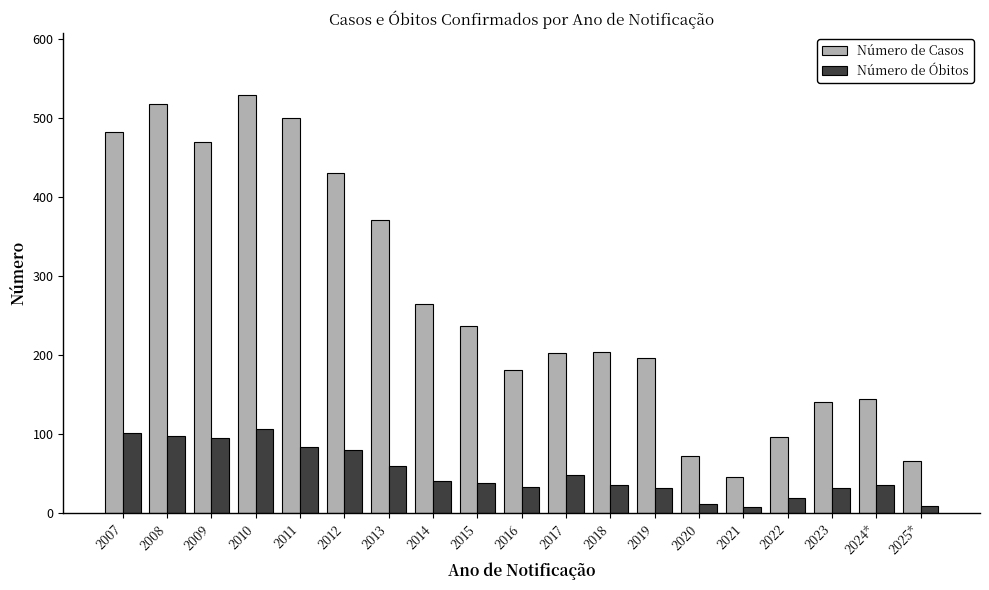

At how many categories does at least one series exceed 290?

7